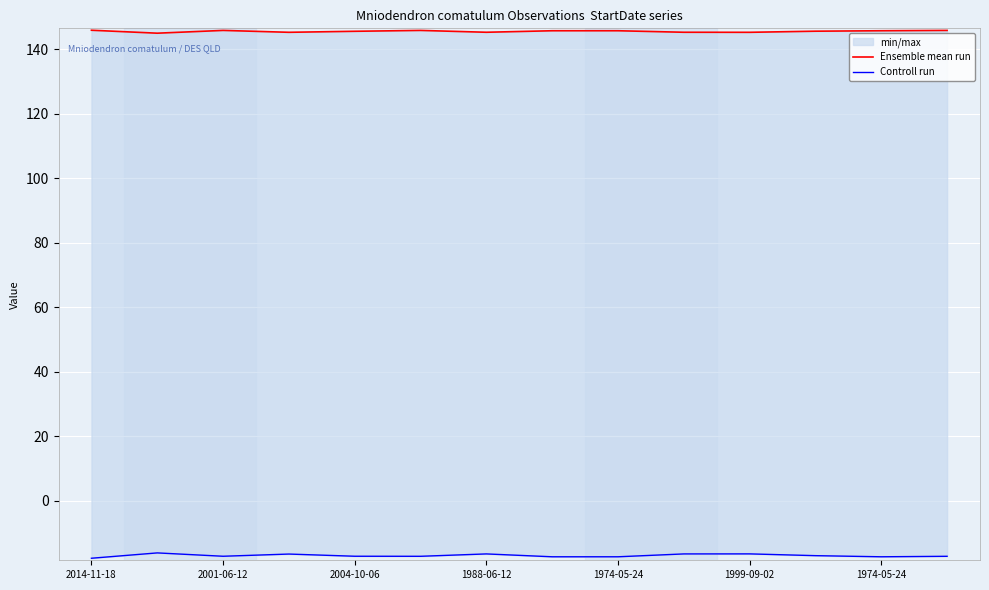

How many lines are shown in the chart?

2